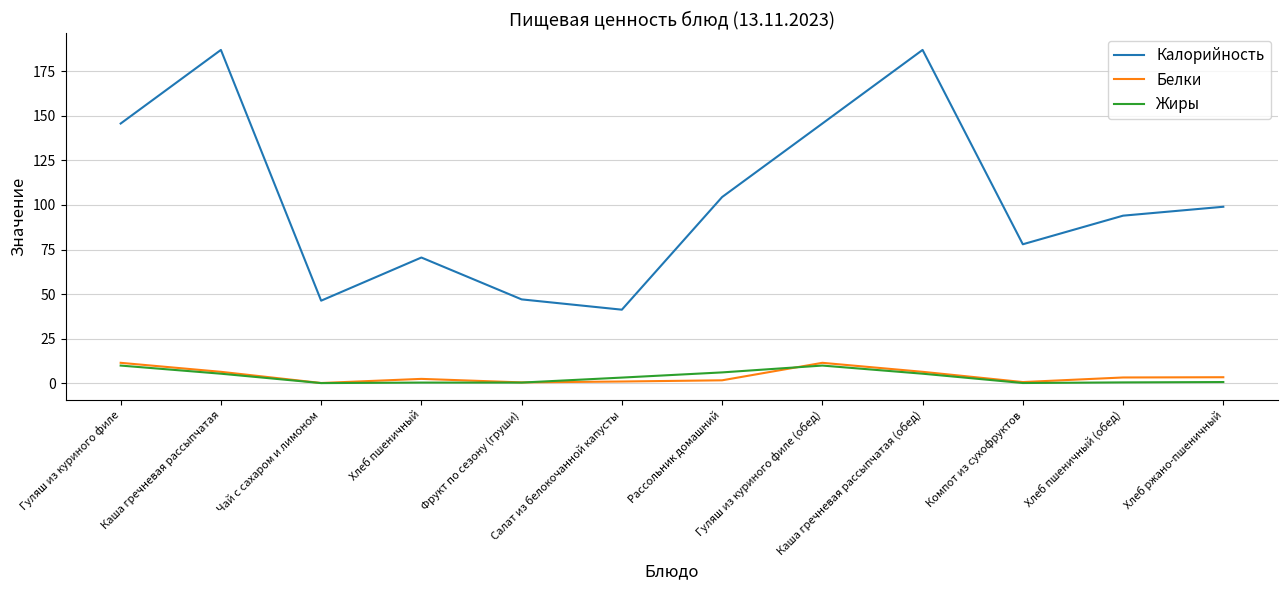

Between Салат из белокочанной капусты and Гуляш из куриного филе (обед), which series saw the biggest shift?

Калорийность